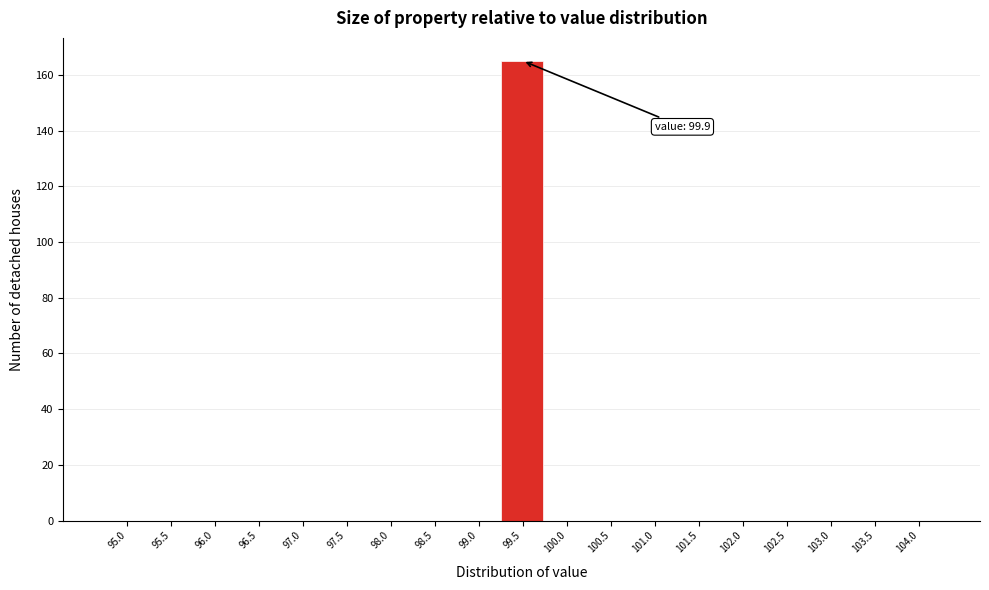

Reading left to right, list all the values displayed in this chart.

95.0=0	95.5=0	96.0=0	96.5=0	97.0=0	97.5=0	98.0=0	98.5=0	99.0=0	99.5=165	100.0=0	100.5=0	101.0=0	101.5=0	102.0=0	102.5=0	103.0=0	103.5=0	104.0=0